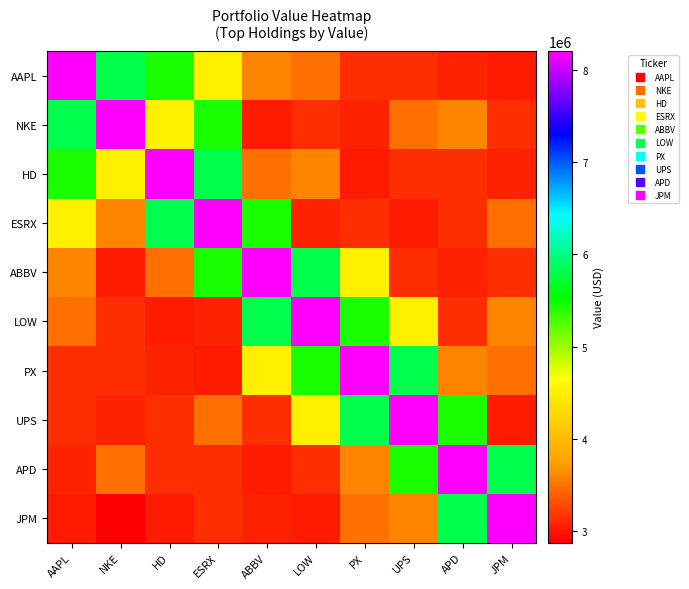

What is the spread (max minus min) of values at LOW?

5180000